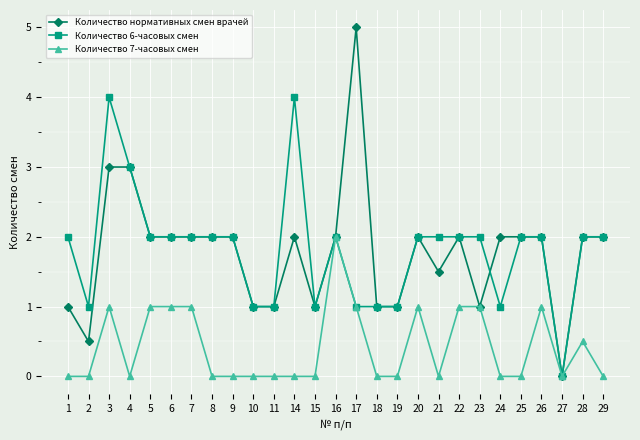

How many values in Количество нормативных смен врачей are above zero?

26